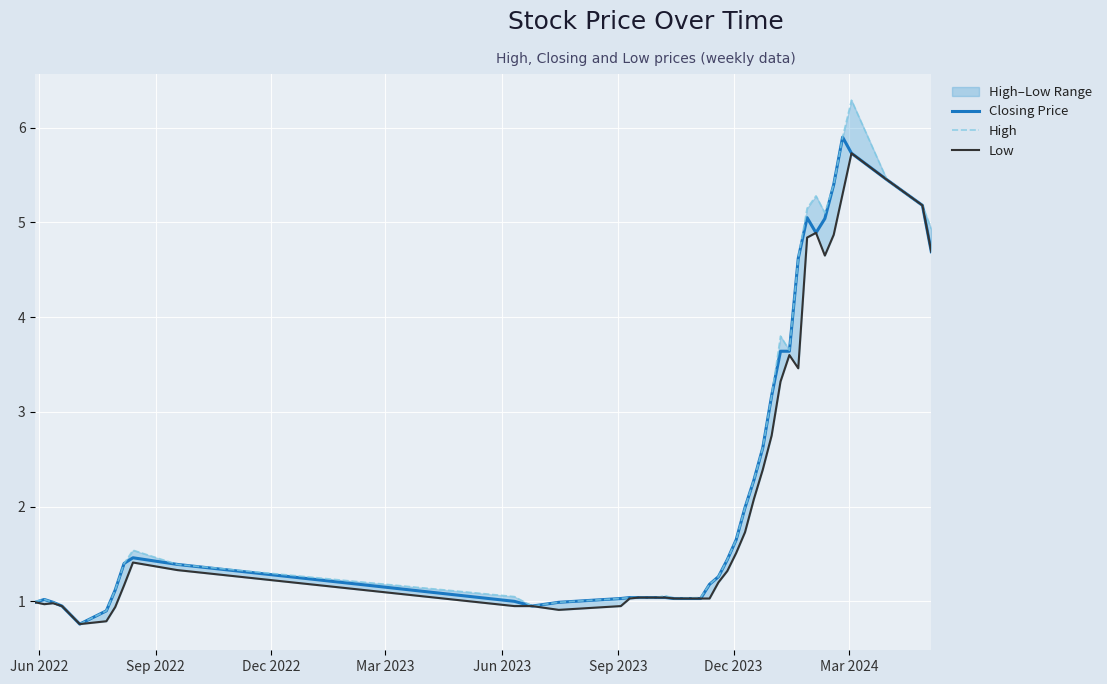

Does the chart display data point markers on the line(s)?

No